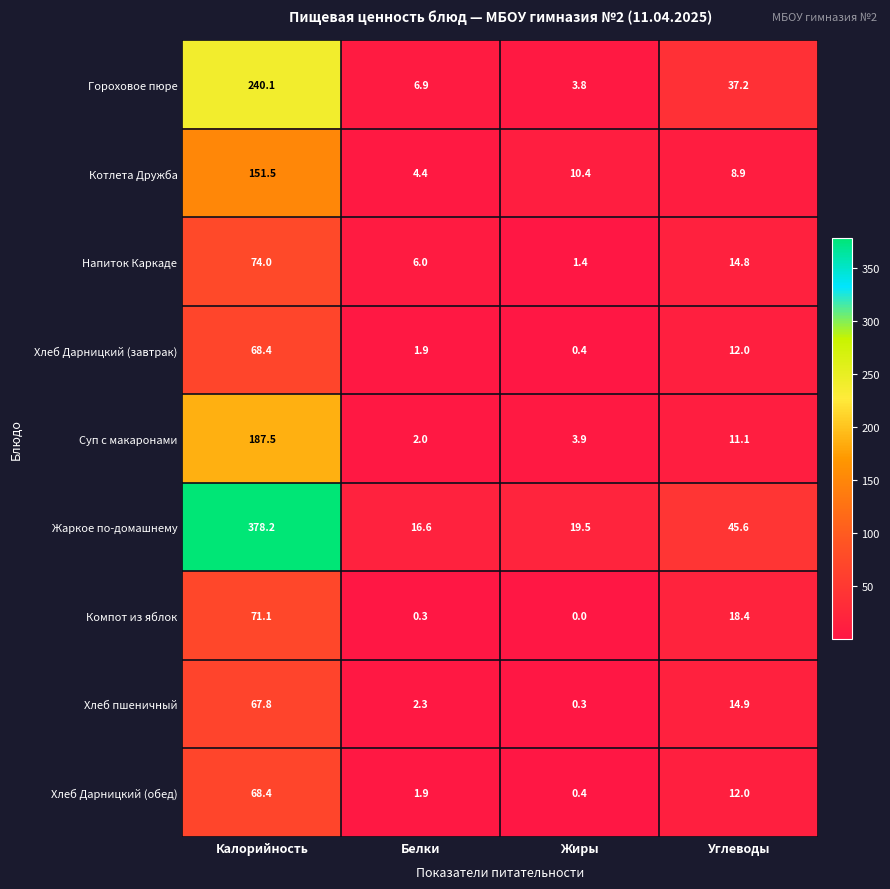

The value of Хлеб Дарницкий (обед) at Калорийность is 43.9. True or false?

False